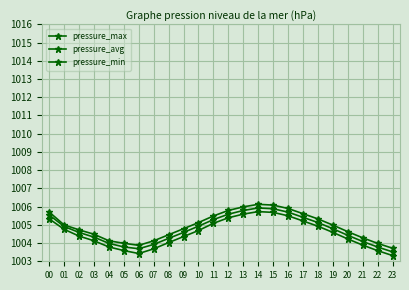

How many lines are shown in the chart?

3